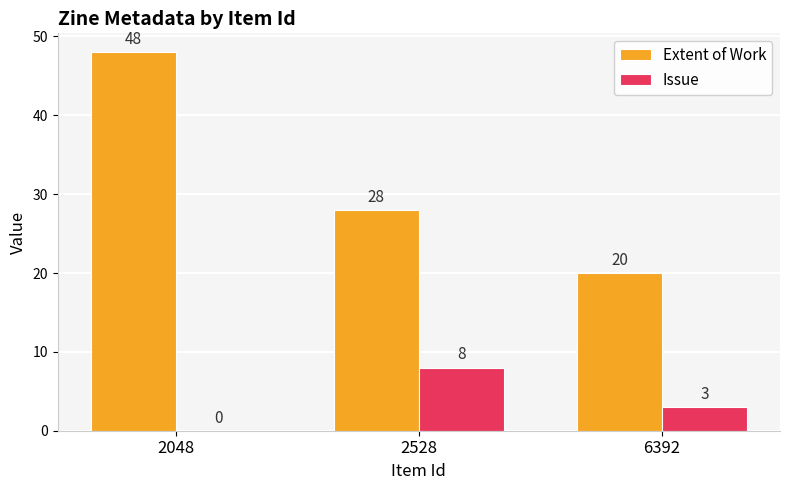

Which series has the largest total across all categories?

Extent of Work